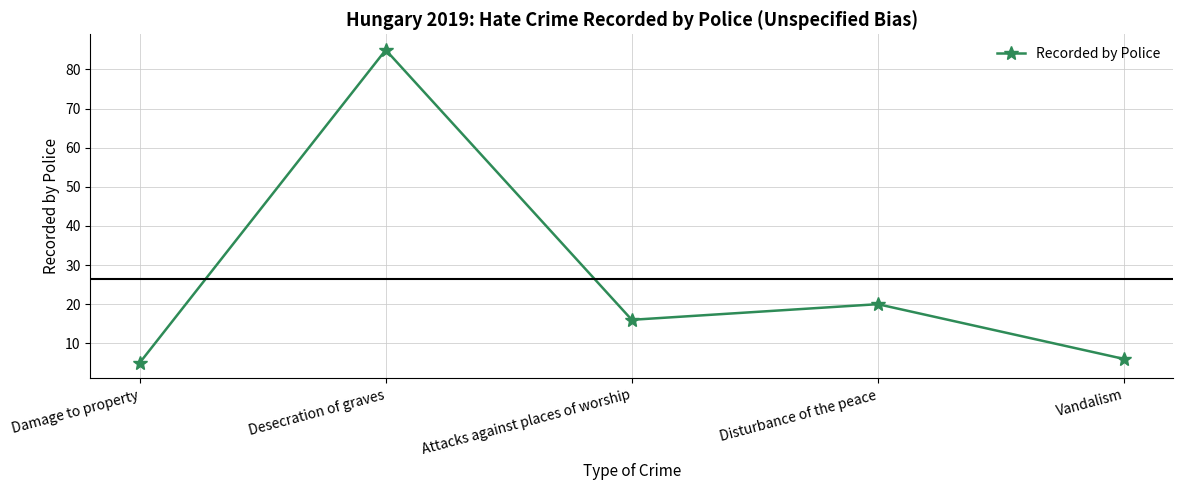

What is the change in value from Desecration of graves to Disturbance of the peace?

-65